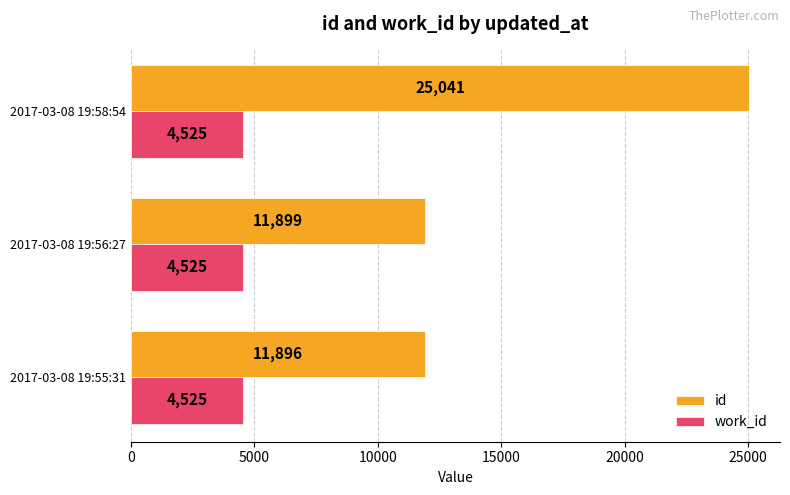

At 2017-03-08 19:58:54, list the series in order from smallest to largest.

work_id, id